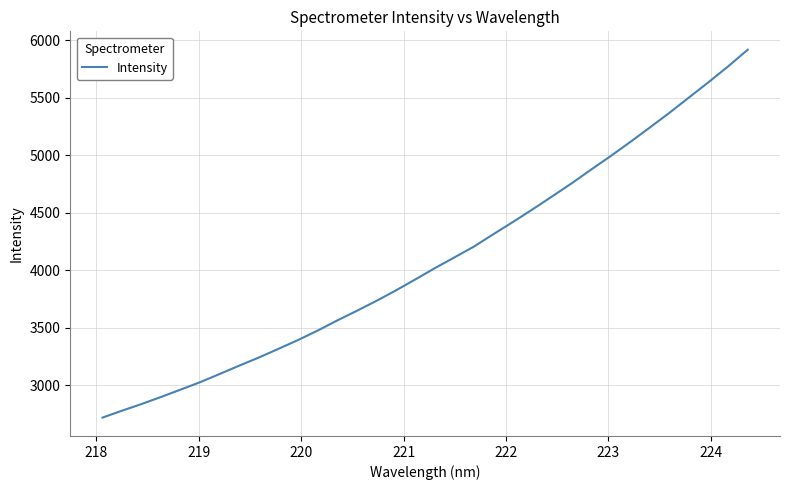

What is the maximum value shown in the chart?

5915.6